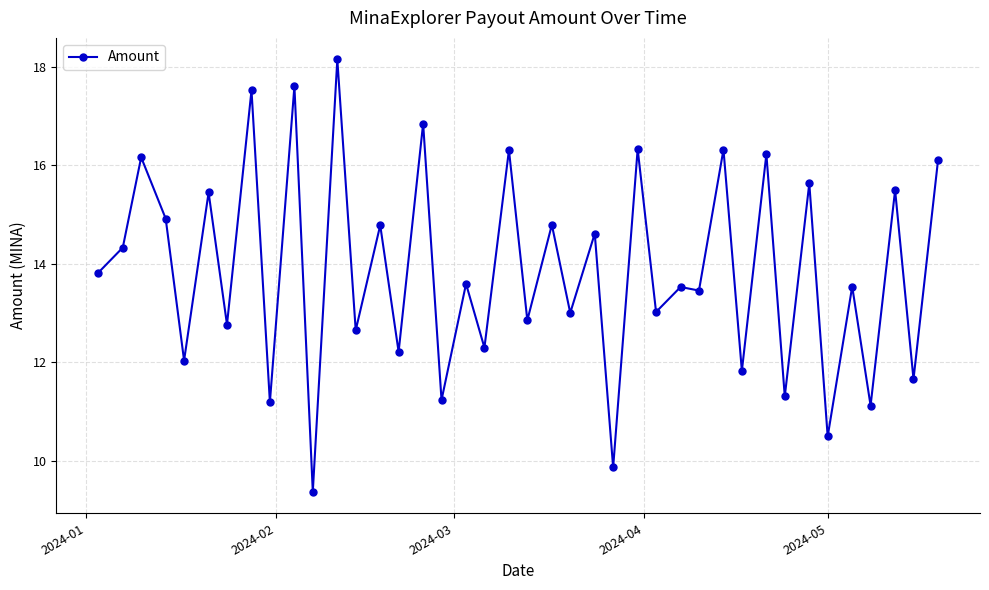

How many lines are shown in the chart?

1